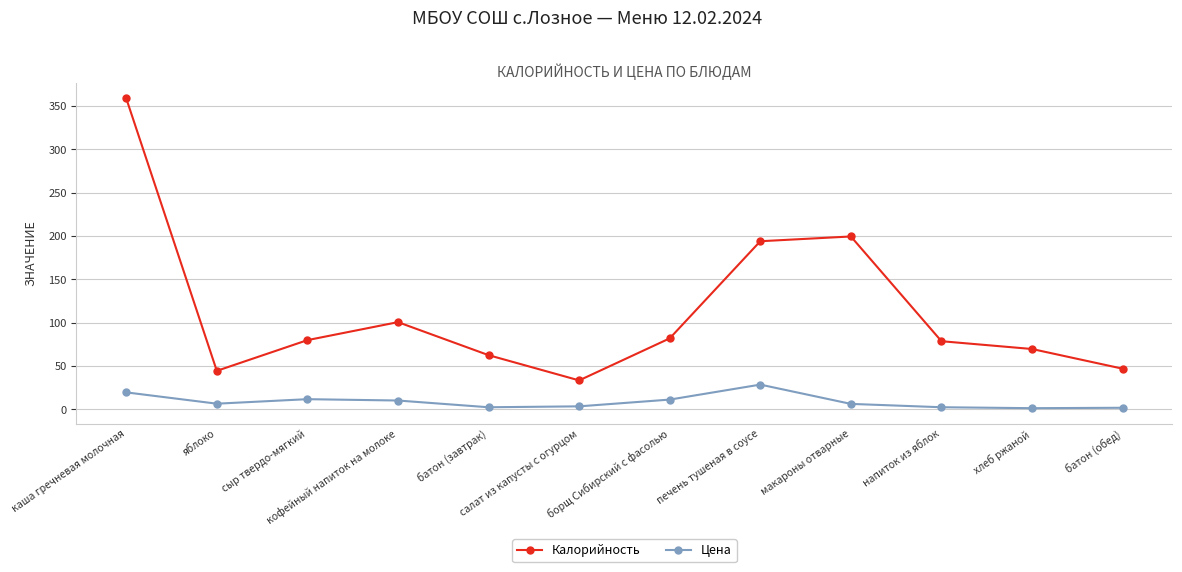

Is it true that Калорийность equals 100.6 at кофейный напиток на молоке?

True